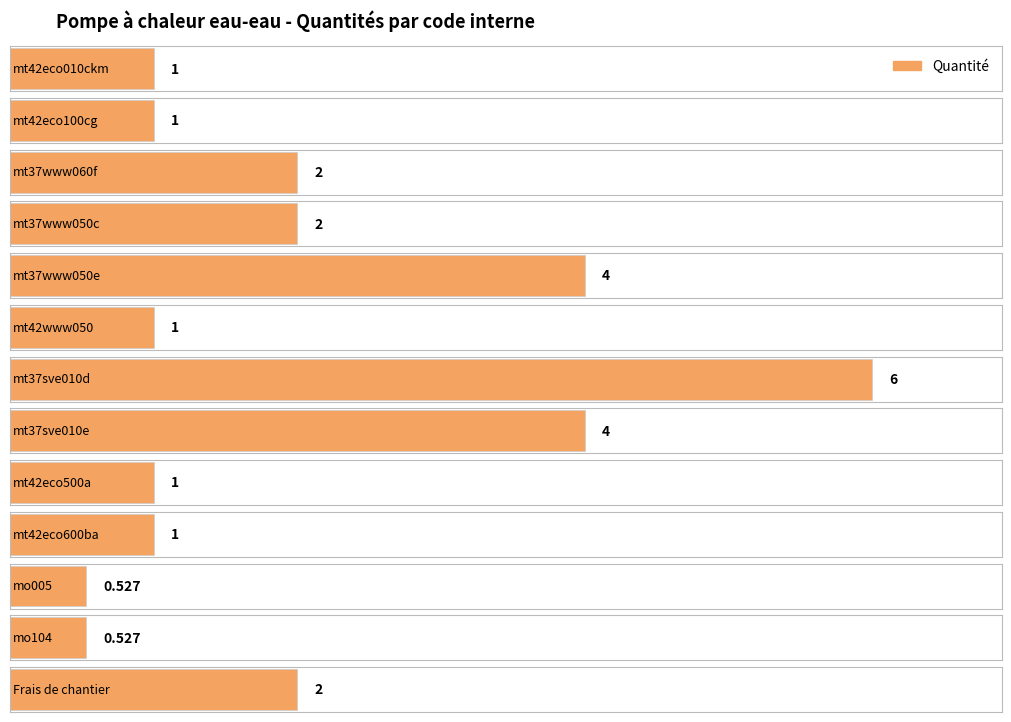

List the labels in order of value, smallest first.

mo005, mo104, mt42eco010ckm, mt42eco100cg, mt42www050, mt42eco500a, mt42eco600ba, mt37www060f, mt37www050c, Frais de chantier, mt37www050e, mt37sve010e, mt37sve010d